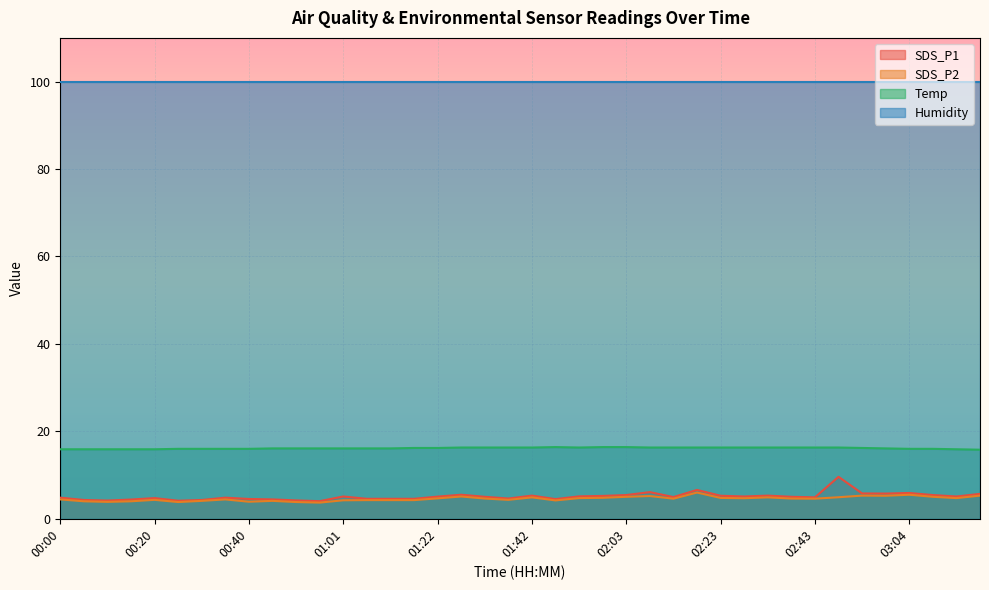

How many interior local peaks does the Temp series have?

1